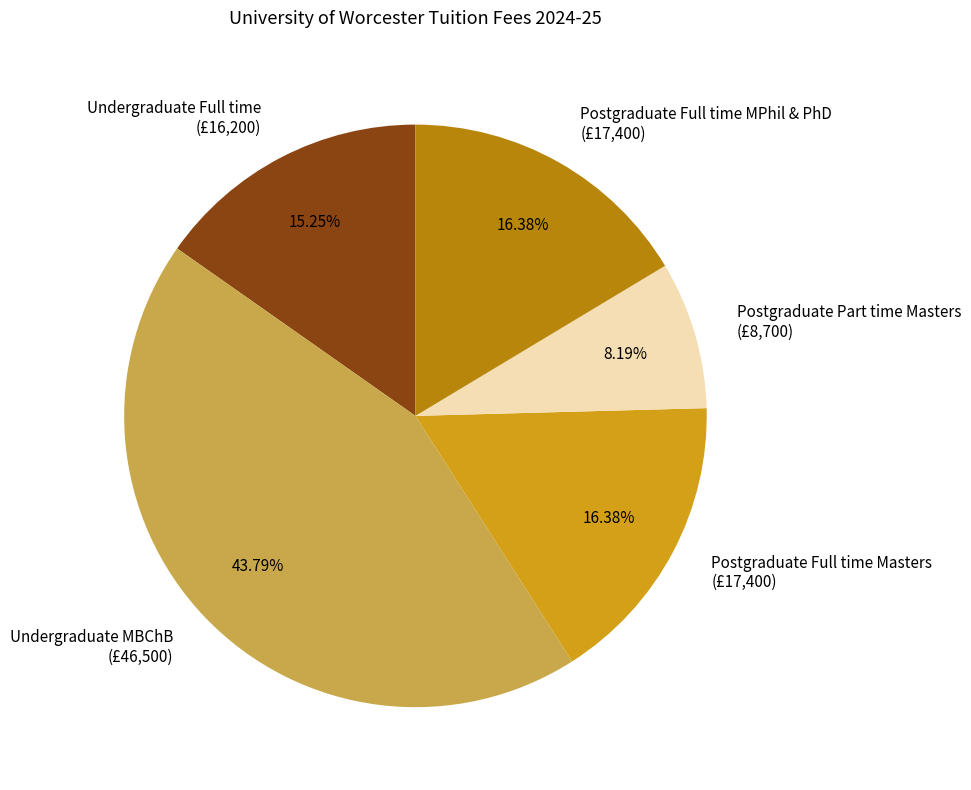

To the nearest percent, what portion does Postgraduate Full time Masters represent?

16%